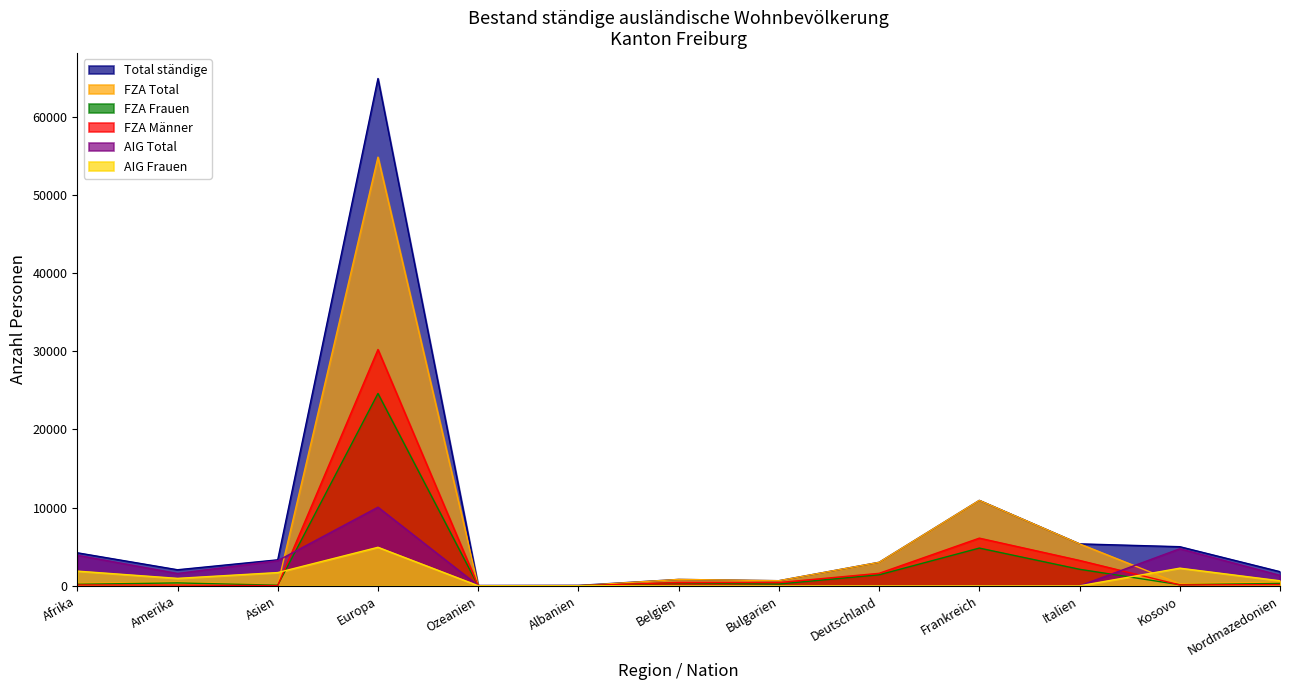

What is the approximate value of AIG Total at Afrika?

3914